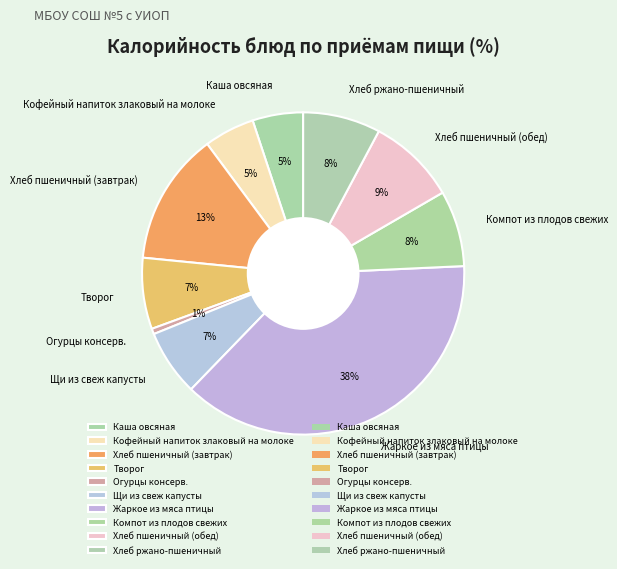

Is the sum of Жаркое из мяса птицы and Хлеб пшеничный (завтрак) greater than half?

Yes